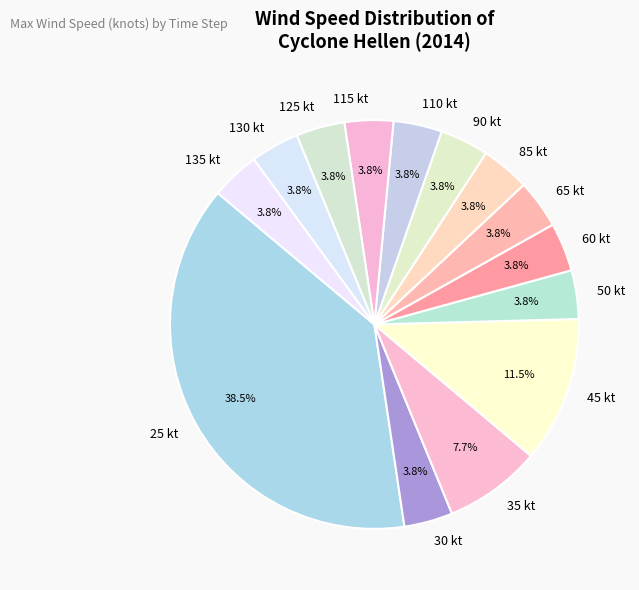

Is there any slice that represents more than half of the pie?

No